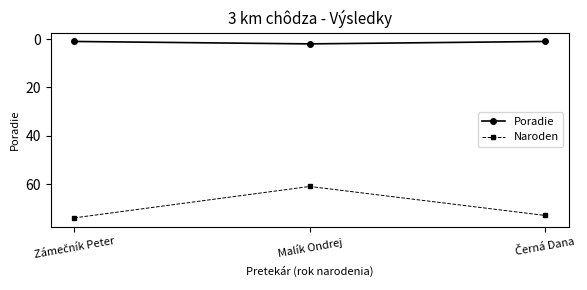

What are all the series names shown in the legend?

Poradie, Naroden